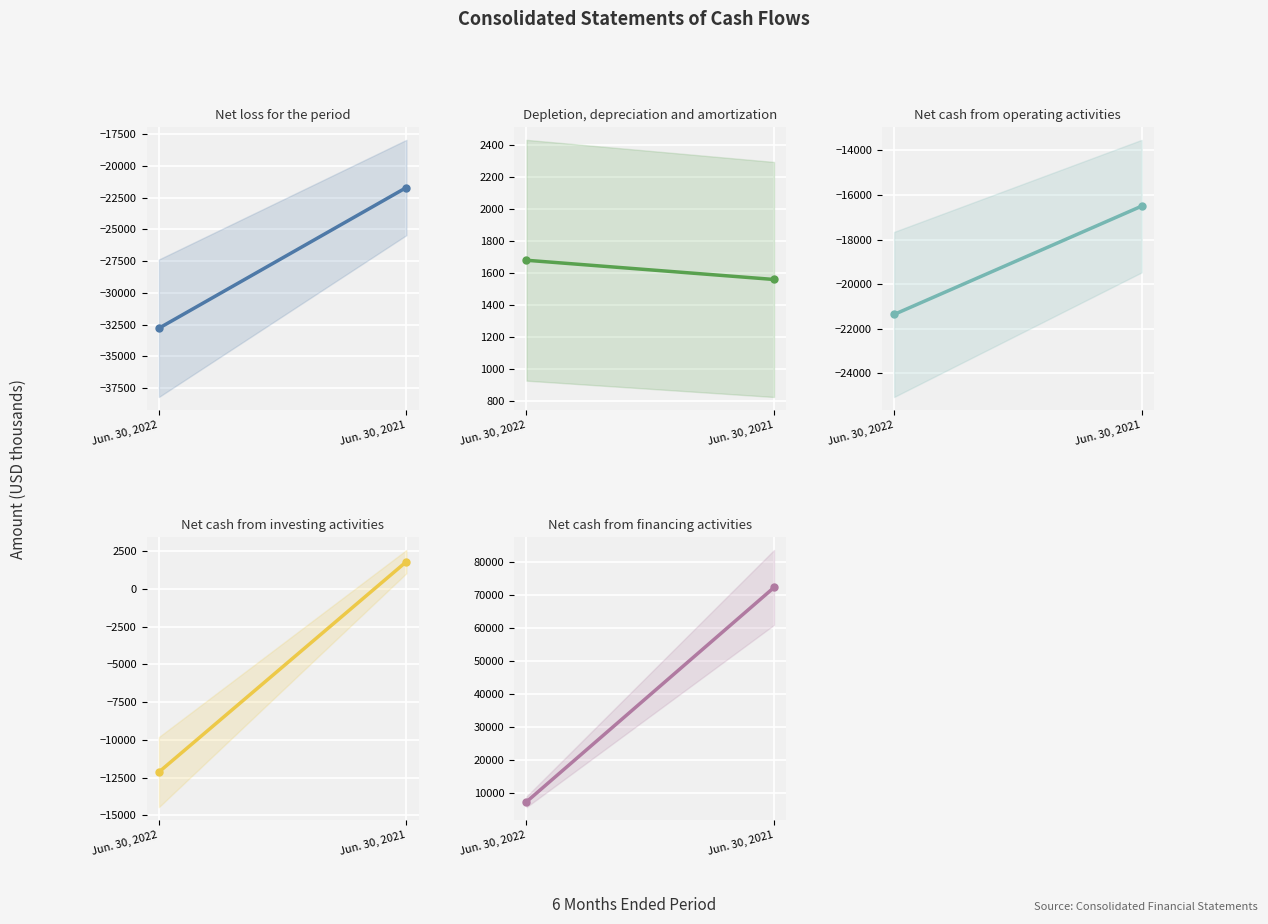

Is it true that Net cash from financing activities equals 7386 at Jun. 30, 2022?

True